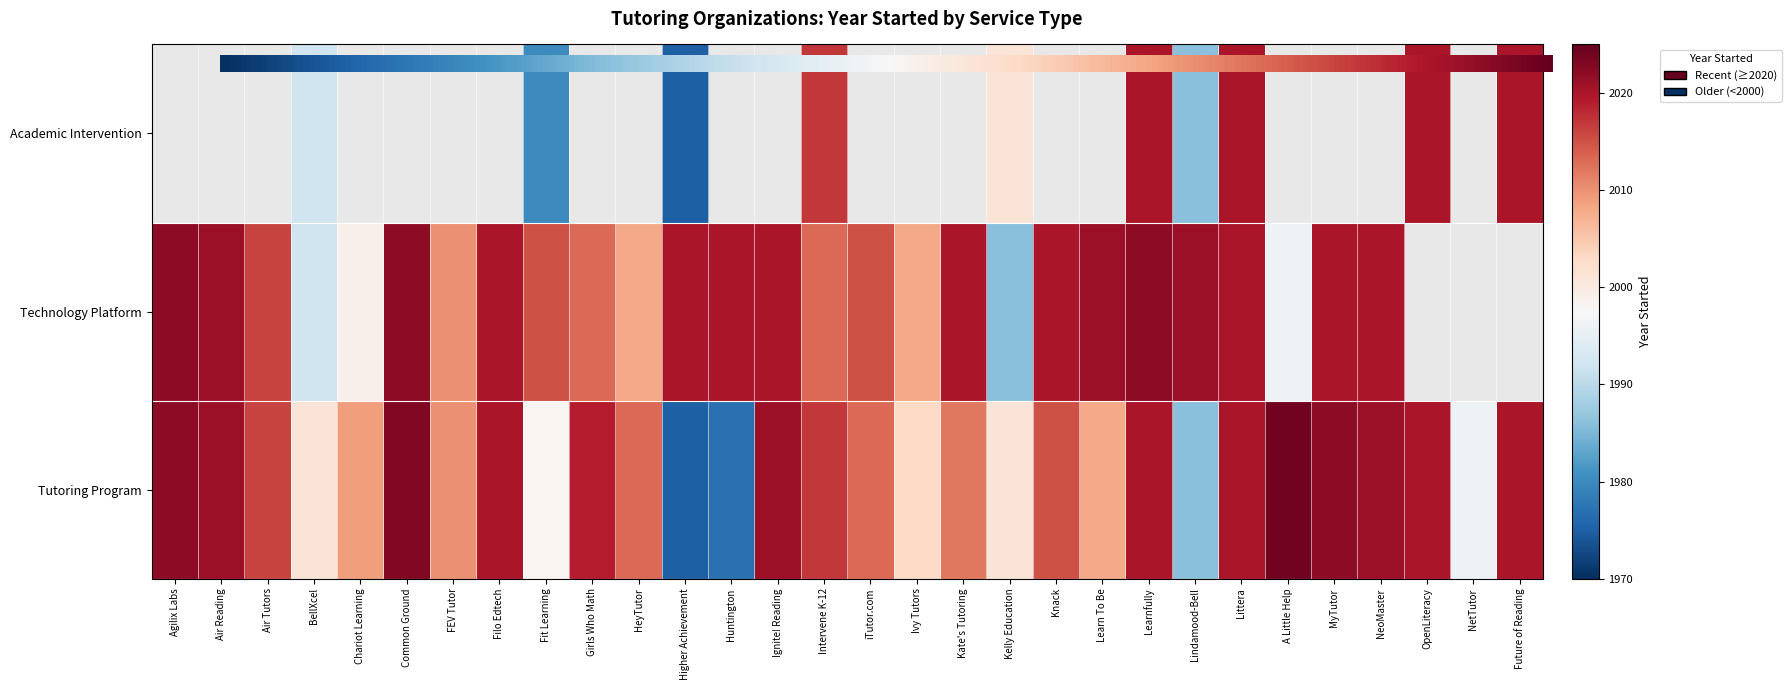

Reading left to right, list all the values displayed in this chart.

Tutoring Program: Agilix Labs=2022	Air Reading=2021	Air Tutors=2016	BellXcel=2001	Chariot Learning=2009	Common Ground=2023	FEV Tutor=2010	Filo Edtech=2020	Fit Learning=1998	Girls Who Math=2019	HeyTutor=2013	Higher Achievement=1975	Huntington=1977	Ignite! Reading=2021	Intervene K-12=2017	iTutor.com=2013	Ivy Tutors=2003	Kate's Tutoring=2012	Kelly Education=2001	Knack=2015	Learn To Be=2008	Learnfully=2020	Lindamood-Bell=1986	Littera=2020	A Little Help=2024	MyTutor=2022	NeoMaster=2021	OpenLiteracy=2020	NetTutor=1996	Future of Reading=2020
Technology Platform: Agilix Labs=2022	Air Reading=2021	Air Tutors=2016	BellXcel=1992	Chariot Learning=1999	Common Ground=2022	FEV Tutor=2010	Filo Edtech=2020	Fit Learning=2015	Girls Who Math=2013	HeyTutor=2008	Higher Achievement=2020	Huntington=2020	Ignite! Reading=2020	Intervene K-12=2013	iTutor.com=2015	Ivy Tutors=2008	Kate's Tutoring=2020	Kelly Education=1986	Knack=2020	Learn To Be=2021	Learnfully=2022	Lindamood-Bell=2021	Littera=2020	A Little Help=1996	MyTutor=2020	NeoMaster=2020	OpenLiteracy=0	NetTutor=0	Future of Reading=0
Academic Intervention: Agilix Labs=0	Air Reading=0	Air Tutors=0	BellXcel=1992	Chariot Learning=0	Common Ground=0	FEV Tutor=0	Filo Edtech=0	Fit Learning=1980	Girls Who Math=0	HeyTutor=0	Higher Achievement=1975	Huntington=0	Ignite! Reading=0	Intervene K-12=2017	iTutor.com=0	Ivy Tutors=0	Kate's Tutoring=0	Kelly Education=2001	Knack=0	Learn To Be=0	Learnfully=2020	Lindamood-Bell=1986	Littera=2020	A Little Help=0	MyTutor=0	NeoMaster=0	OpenLiteracy=2020	NetTutor=0	Future of Reading=2020